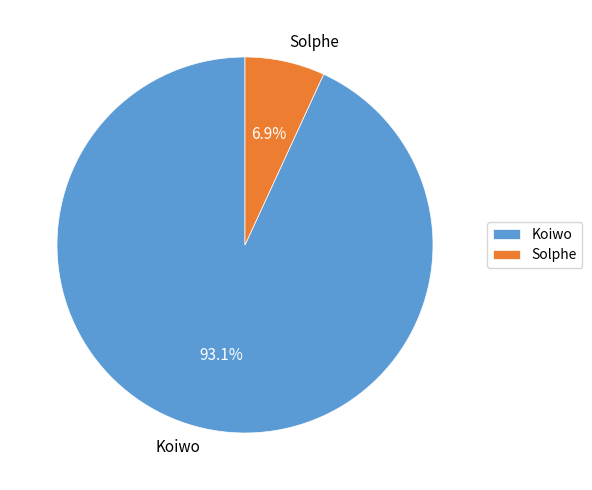

To the nearest percent, what portion does Koiwo represent?

93%